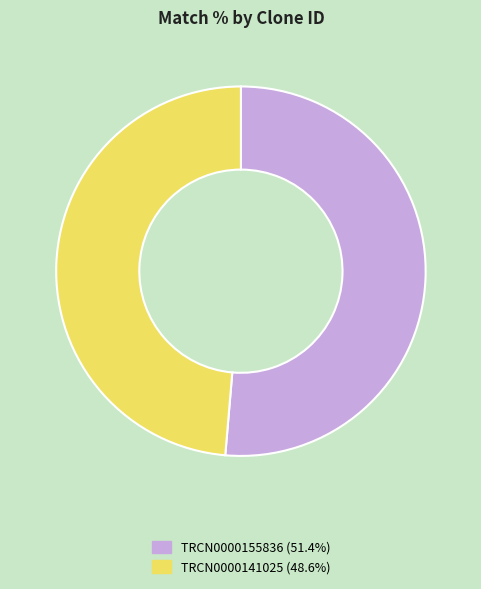

Between TRCN0000141025 and TRCN0000155836, which is larger?

TRCN0000155836